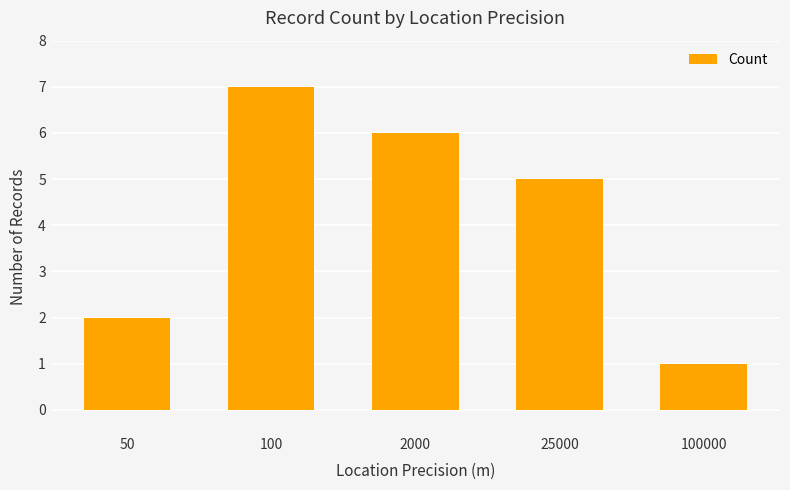

Which has a higher value, 100 or 100000?

100